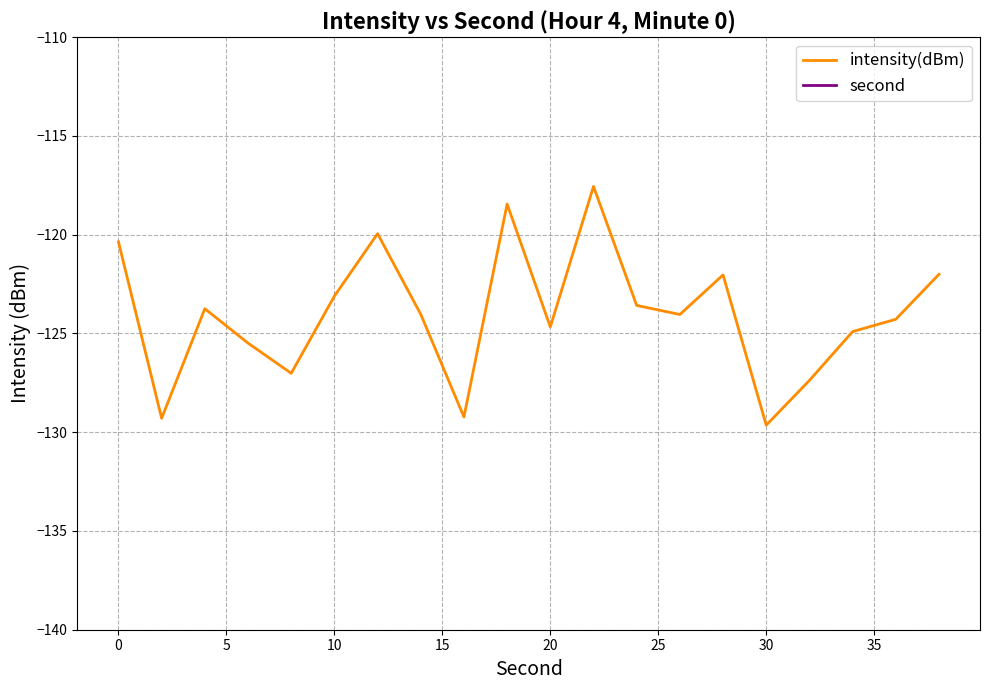

True or false: second has more than 1 points higher than both neighbors.

False